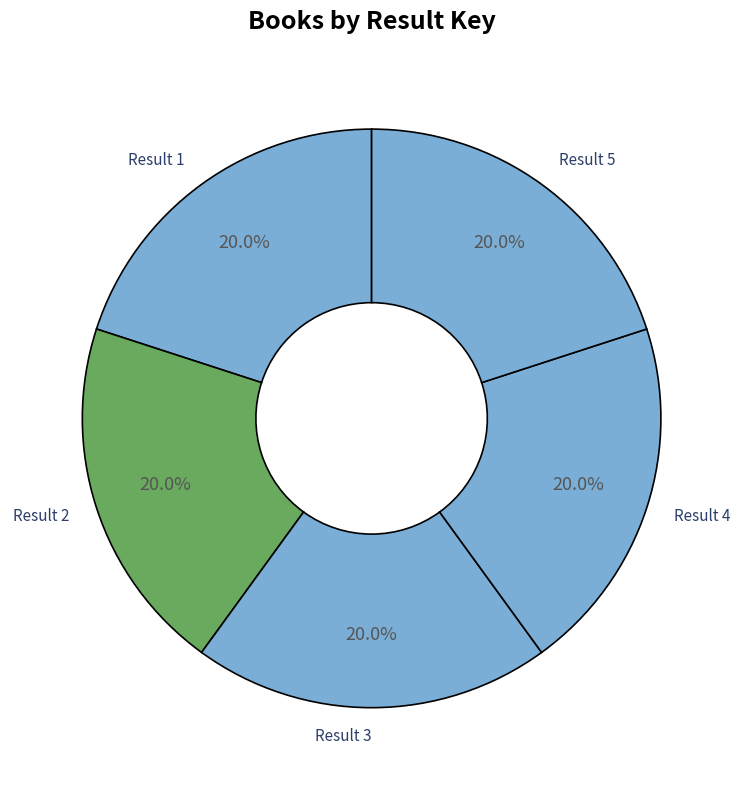

How many segments does this pie chart have?

5